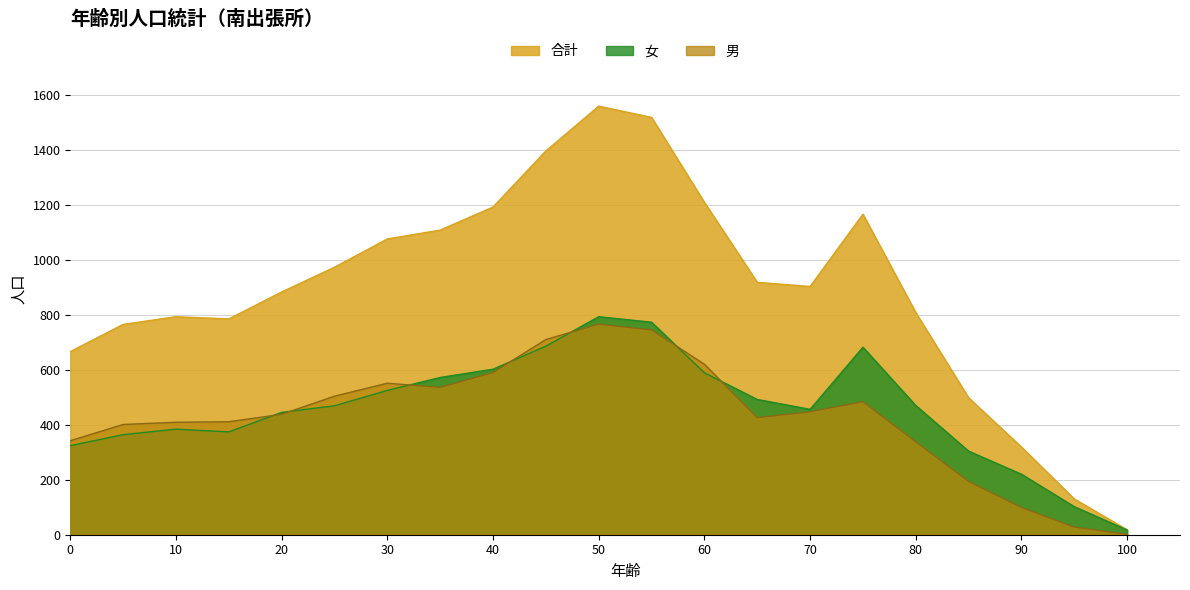

The 男 series shows 1269 at 10. True or false?

False